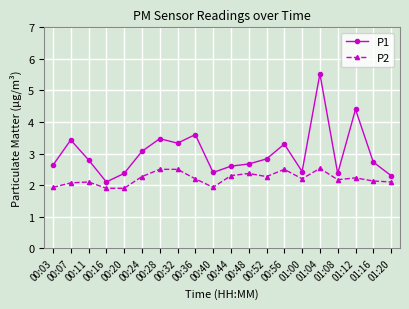

What is the sum of all P1 values?

60.4